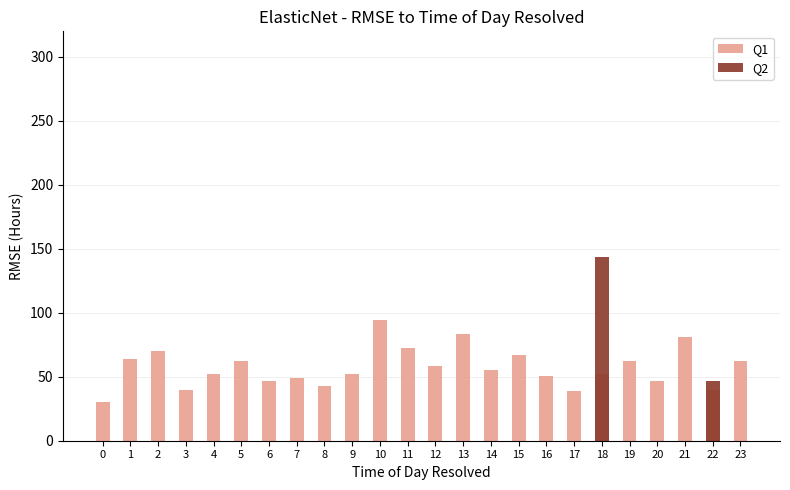

What is the difference between the maximum and minimum values in the Q1 series?

64.0